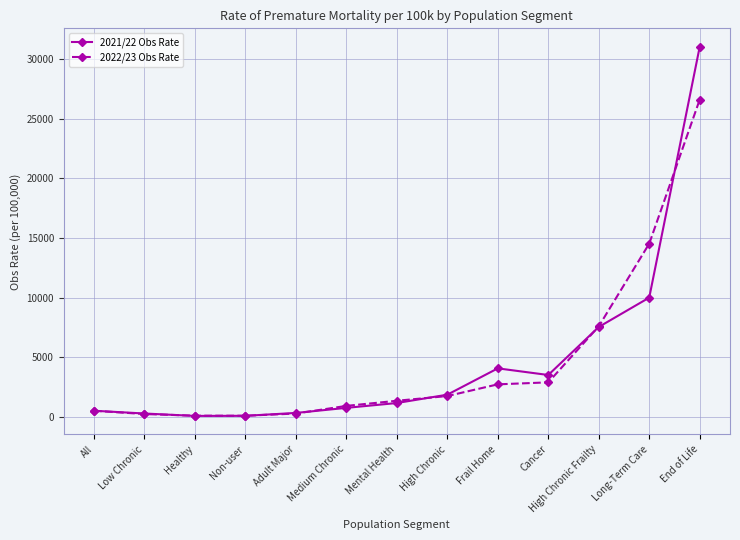

What is the label of the 7th point from the right?

Mental Health